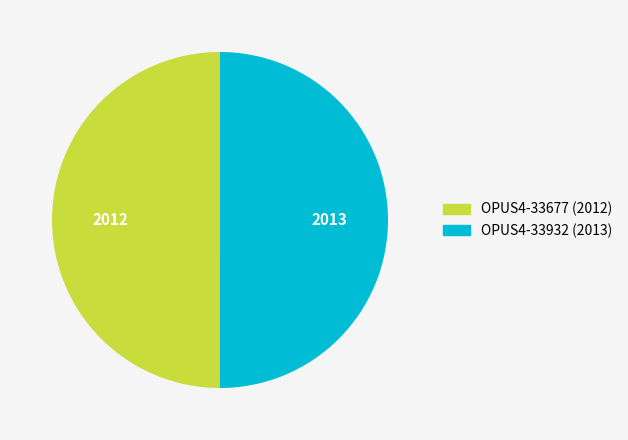

How many slices are in this pie chart?

2